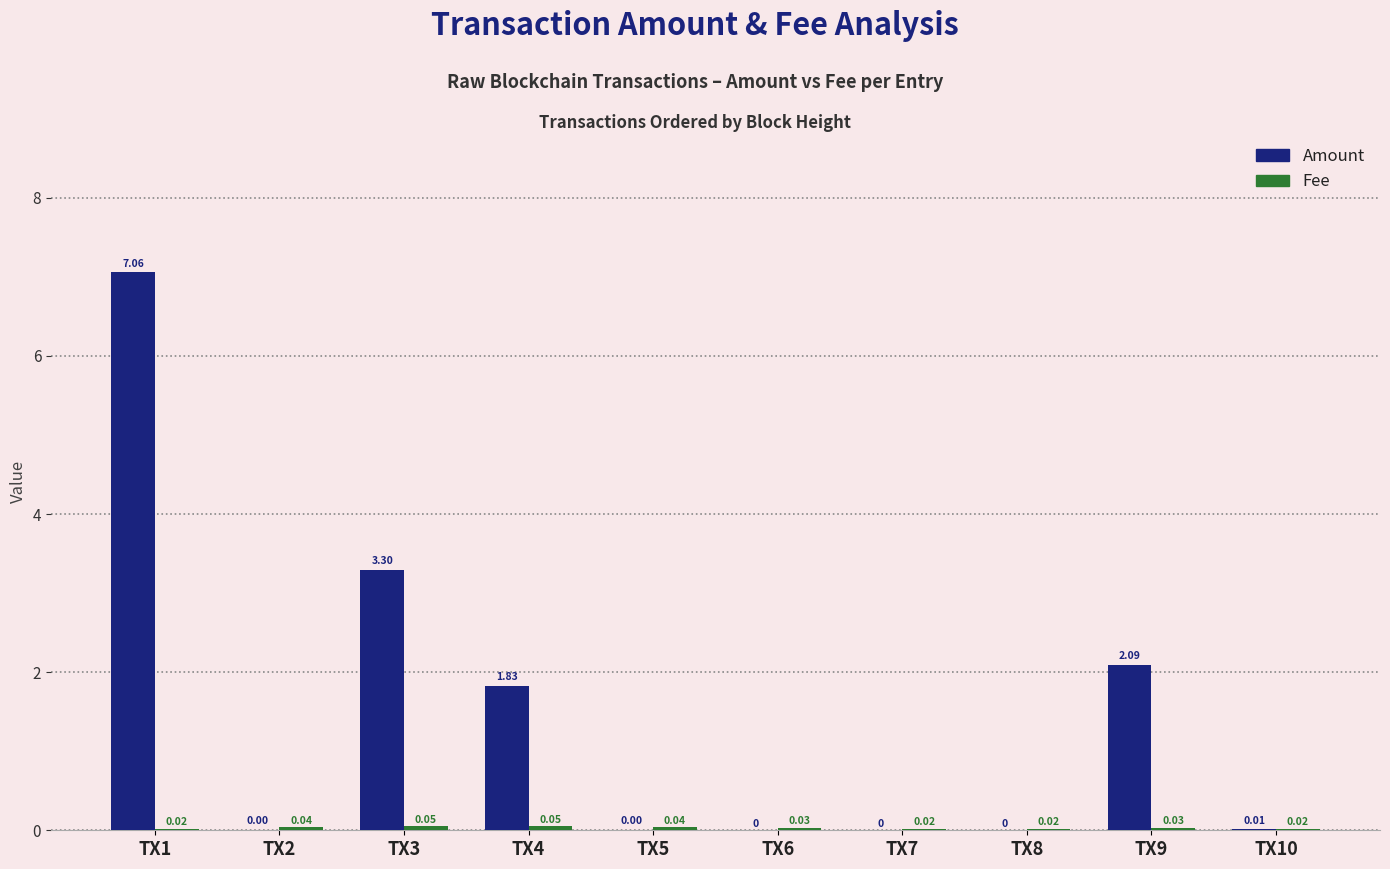

What is the sum of all Amount values?

14.3